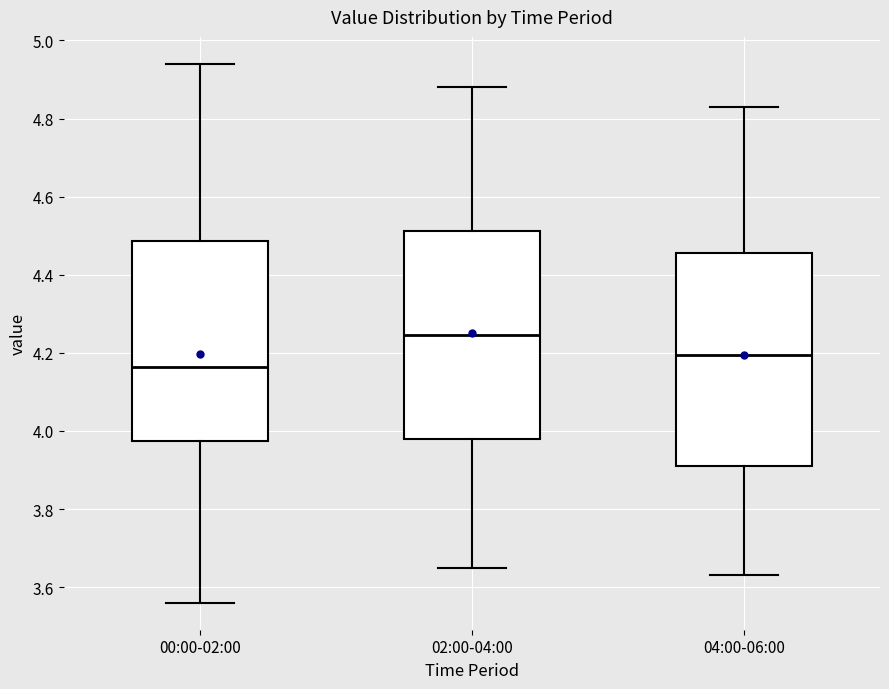

Which box has the lowest median line?

00:00-02:00